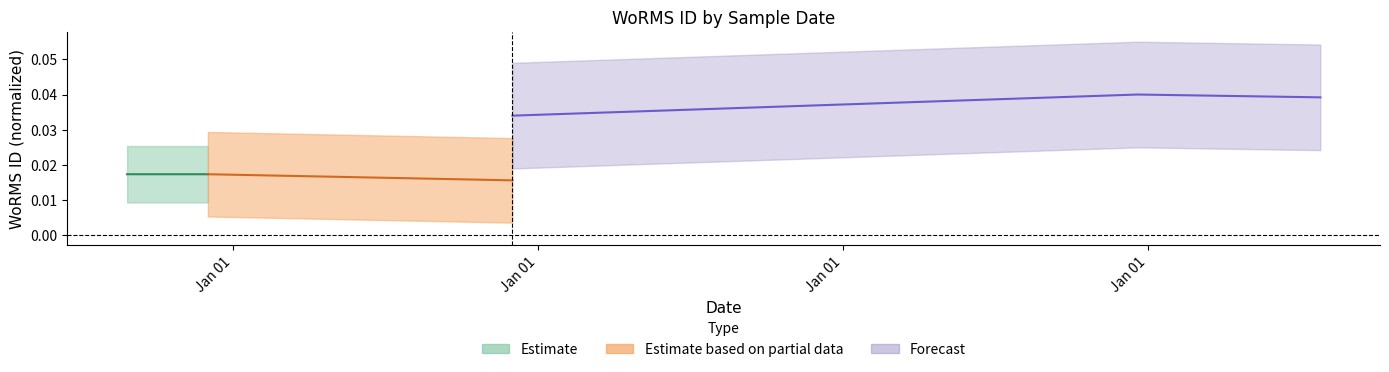

Does the chart display data point markers on the line(s)?

No